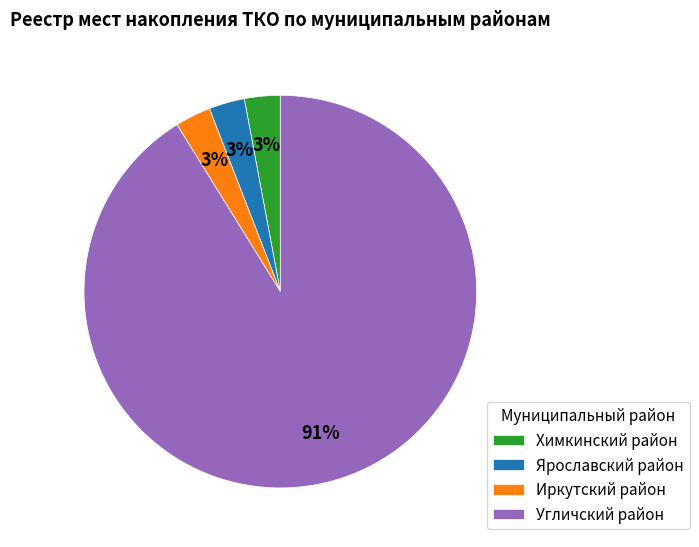

What is the largest slice in the pie chart?

Угличский район